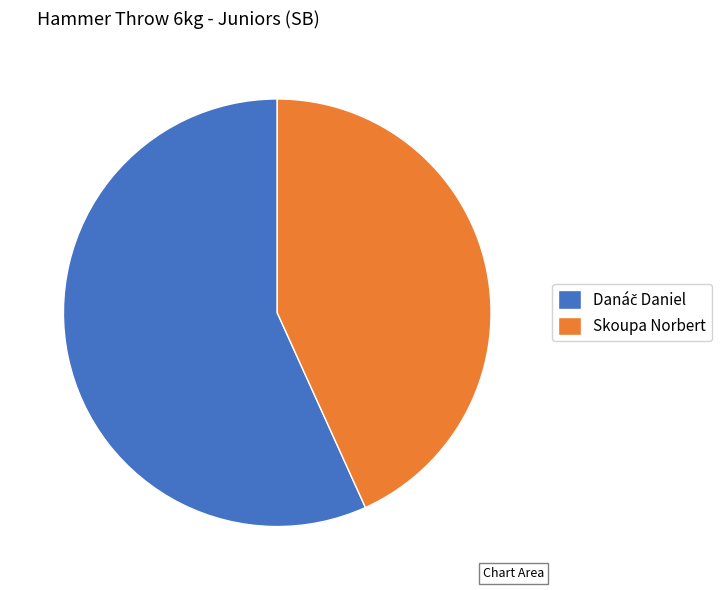

Does Skoupa Norbert represent more than half of the total?

No